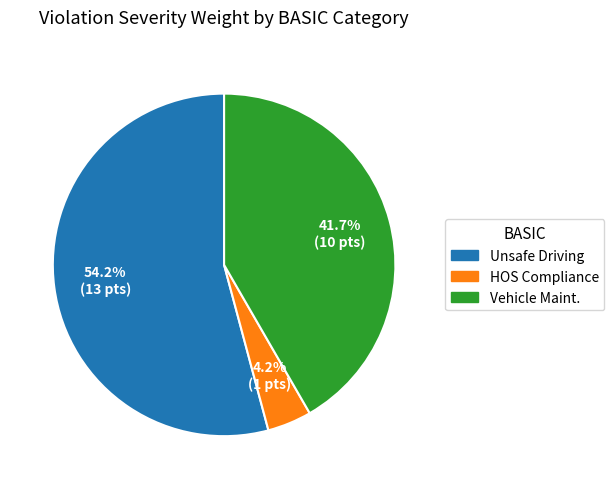

How many segments does this pie chart have?

3